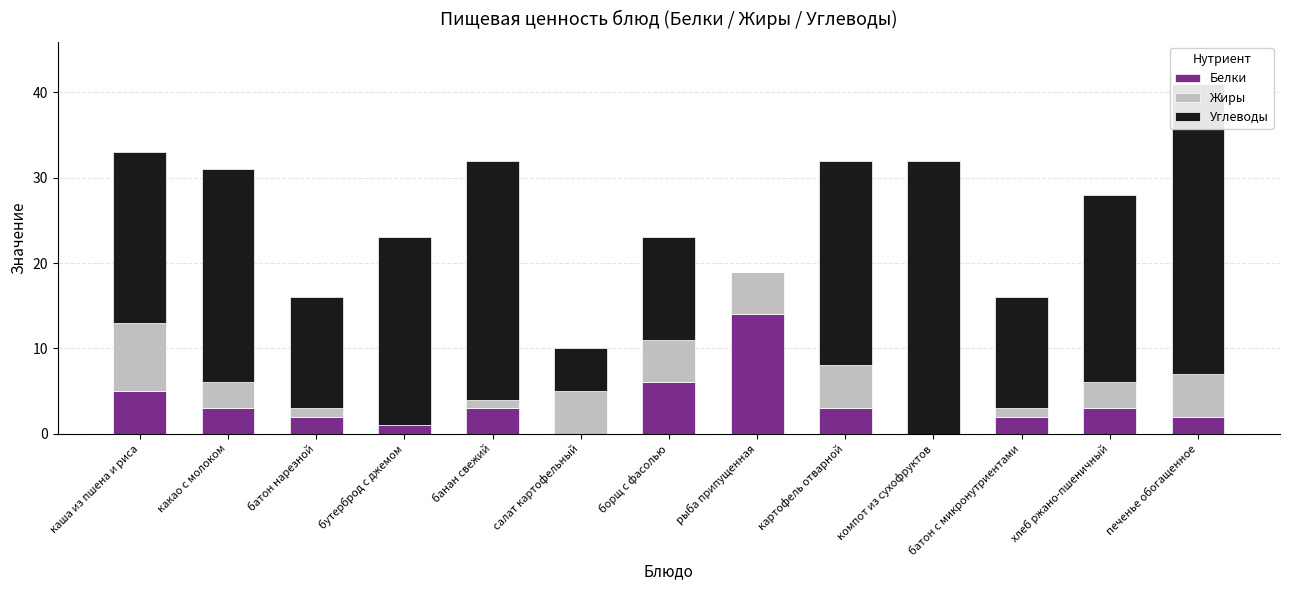

Which series has the largest range (max minus min)?

Углеводы